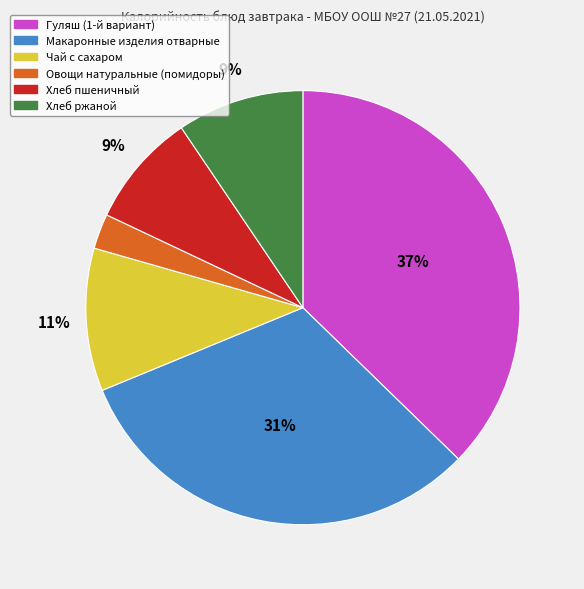

Does Хлеб ржаной account for over 50% of the chart?

No